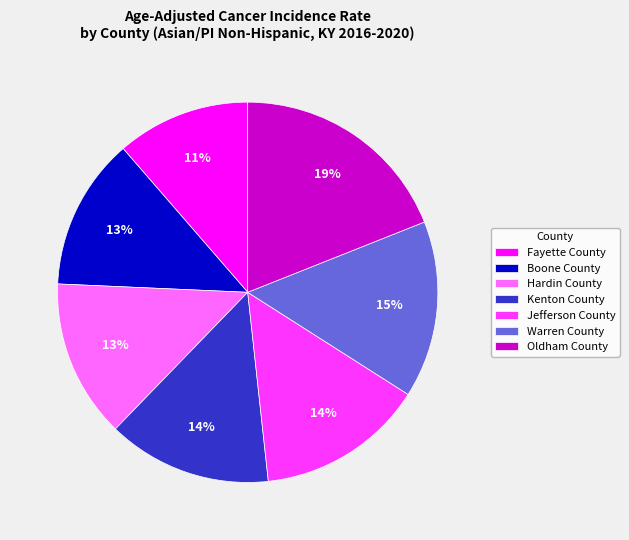

The Oldham County slice represents 19% of the pie. True or false?

True